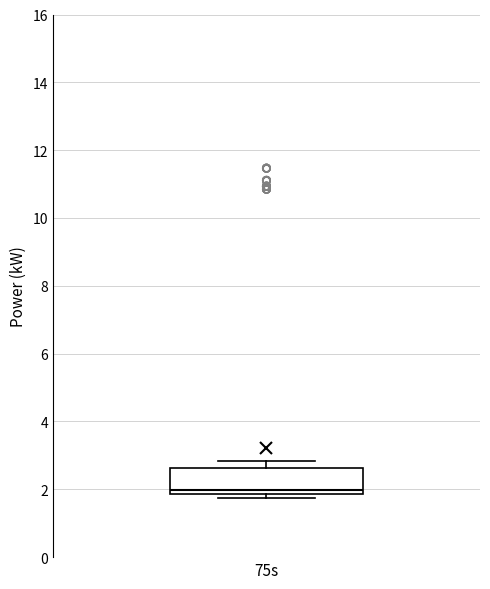

Where is the lower edge of the box for 75s on the y-axis? The values are not printed on the chart, so give them approximately, as read against the axis.

1.8